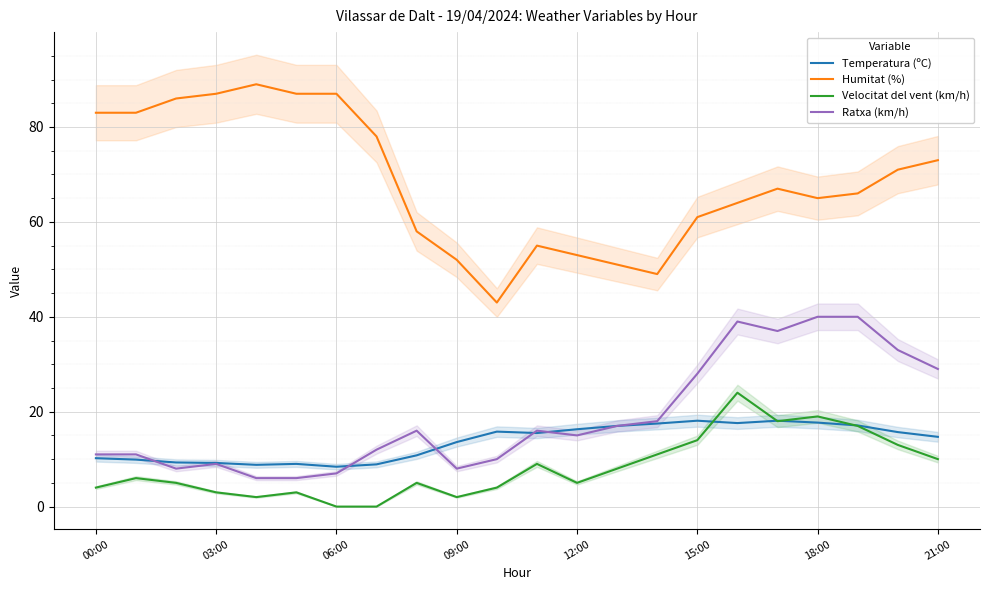

Which series has the largest range (max minus min)?

Humitat (%)